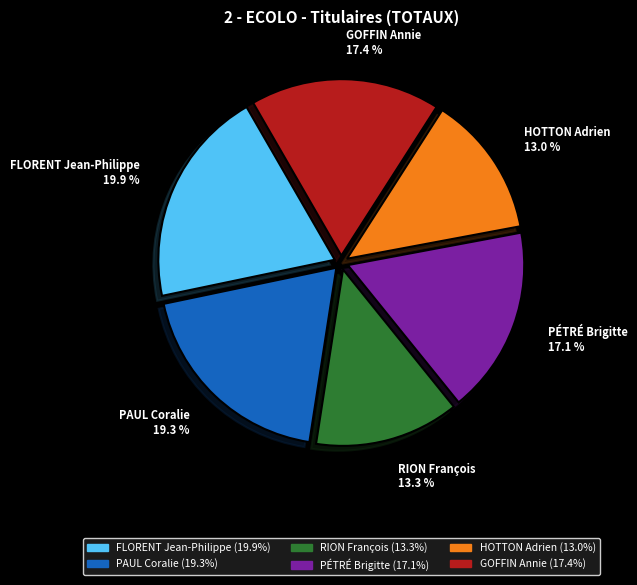

To the nearest percent, what is the difference between the largest and smallest slice percentages?

7%